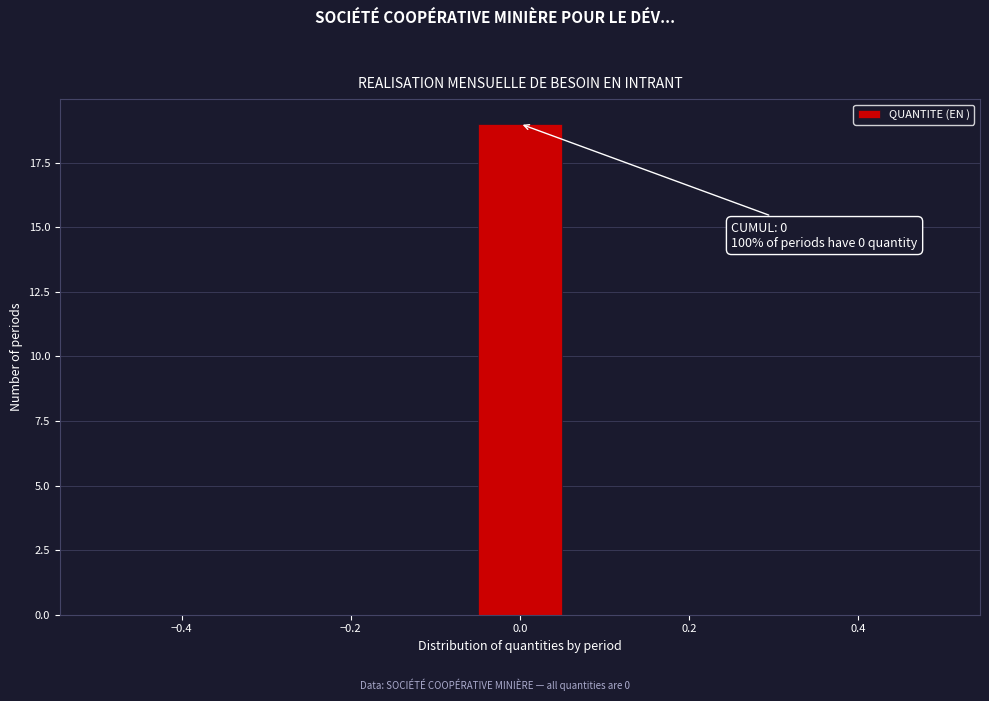

Over which range of the x-axis is the bar tallest?

-0.06 to 0.06